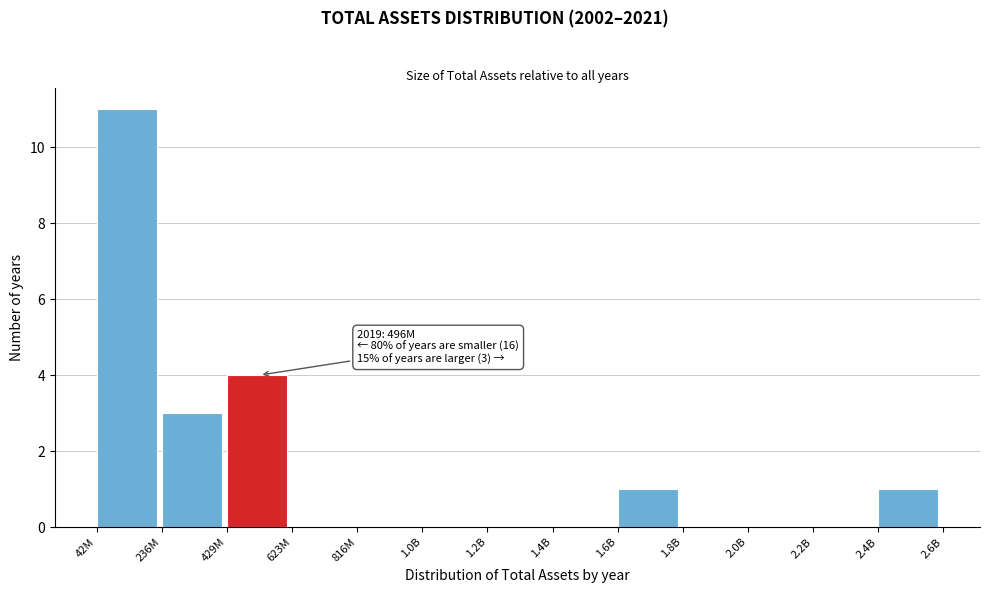

Reading left to right, transcribe all the data shown in this chart.

42M=11	236M=3	429M=4	623M=0	816M=0	1.0B=0	1.2B=0	1.4B=0	1.6B=1	1.8B=0	2.0B=0	2.2B=0	2.4B=1